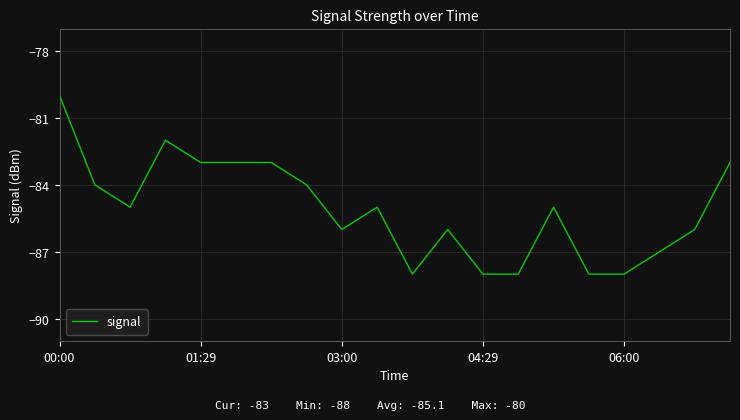

Count the number of categories in the chart.

20